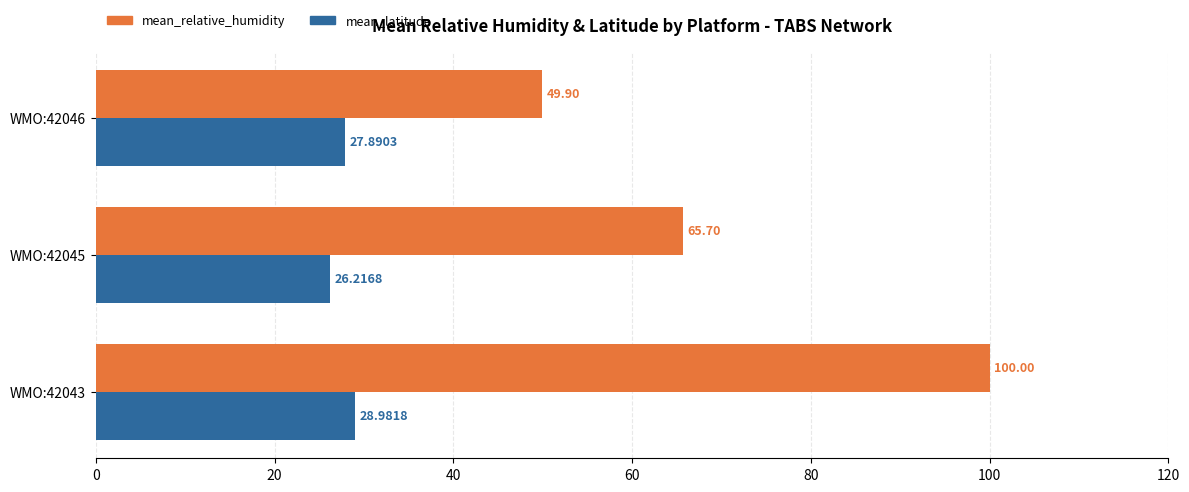

Which series has the largest range (max minus min)?

mean_relative_humidity